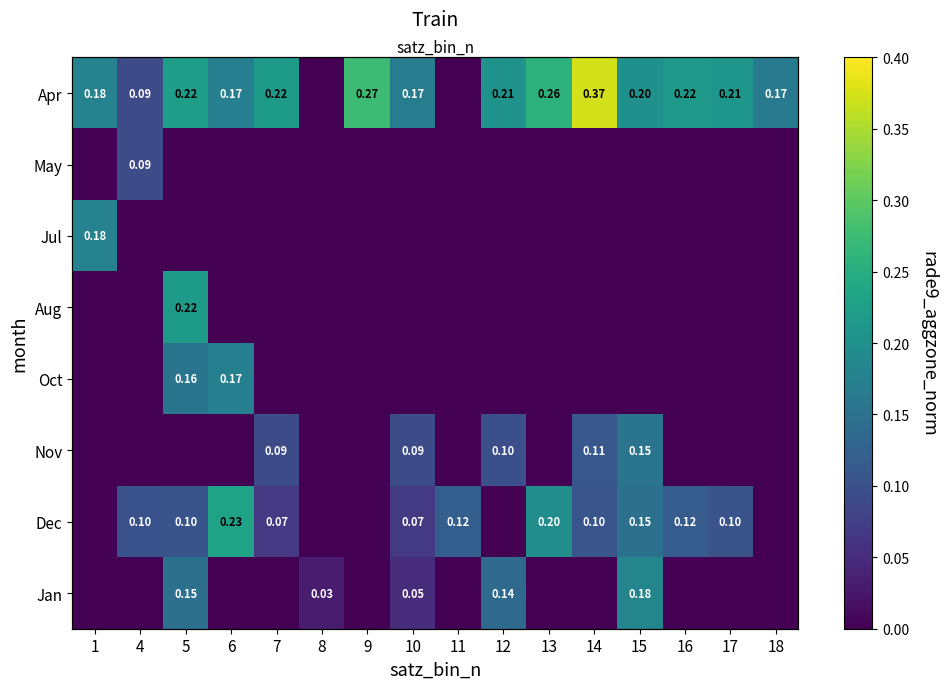

At 7, list the series in order from smallest to largest.

May, Jul, Aug, Oct, Jan, Dec, Nov, Apr